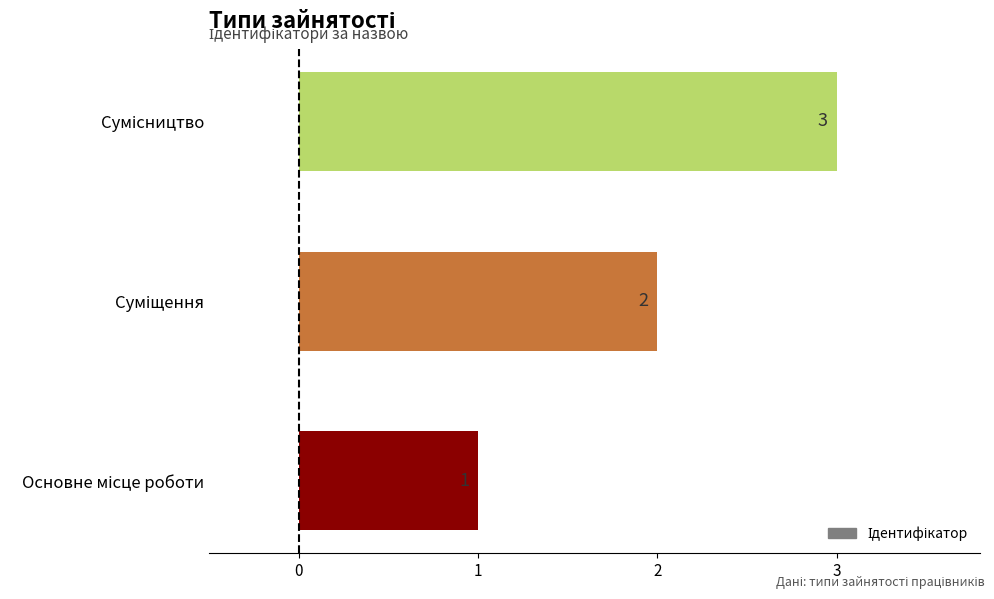

What is the sum of all values?

6